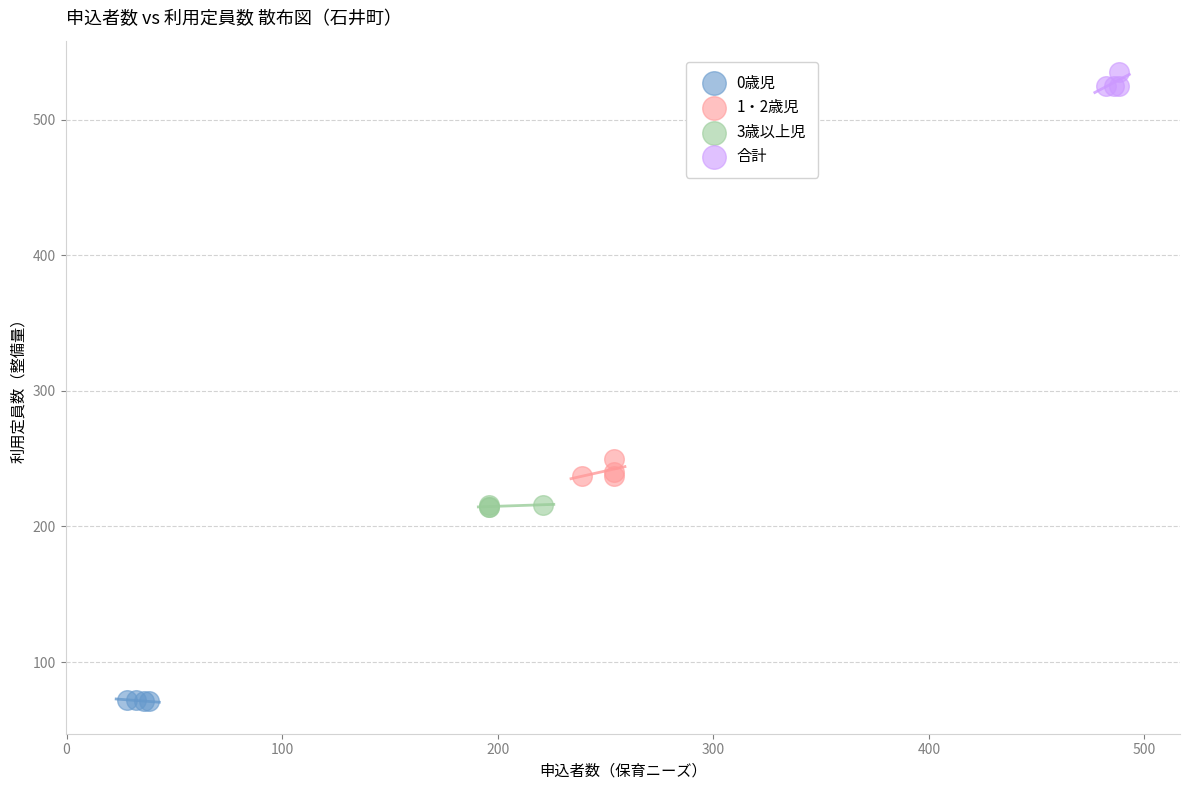

What are all the series names shown in the legend?

0歳児, 1・2歳児, 3歳以上児, 合計